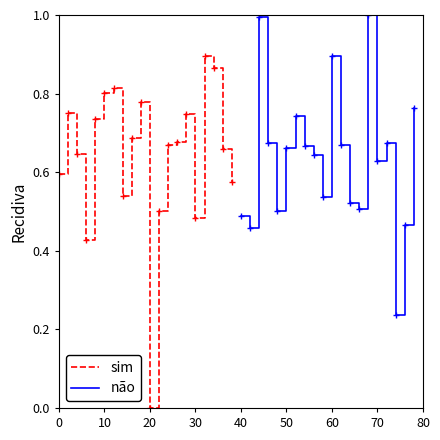

Which series has the largest total across all categories?

sim